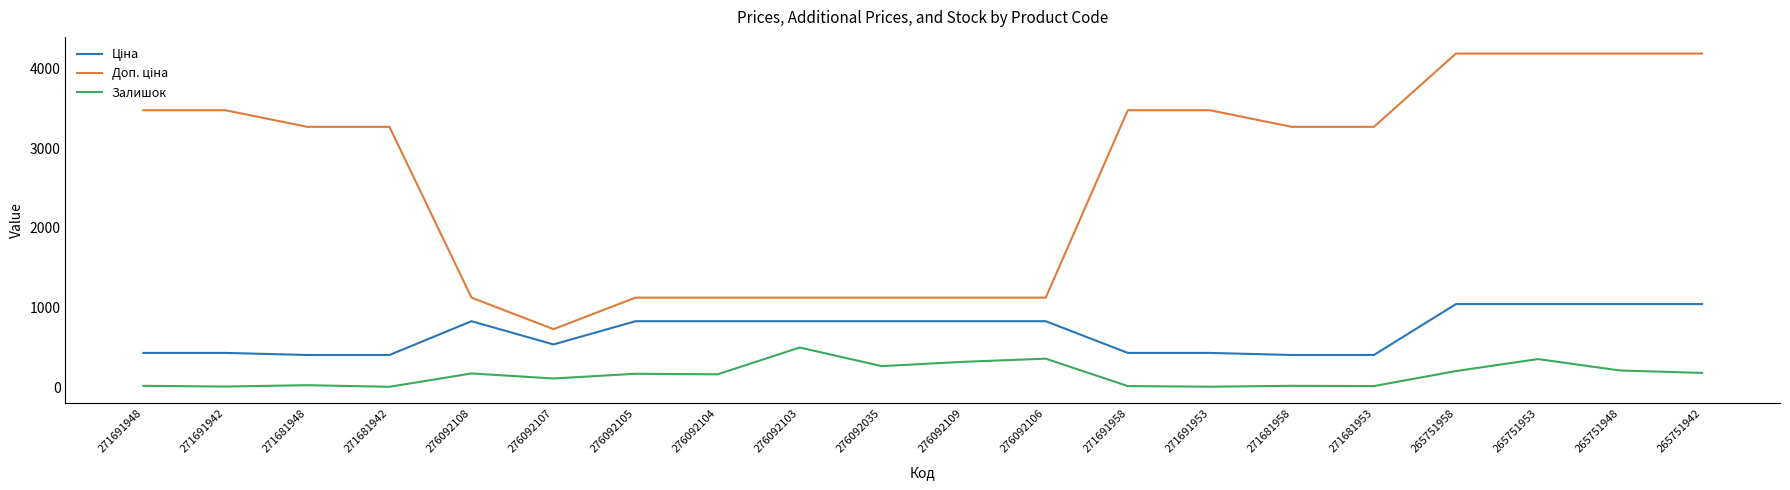

What is the difference between the maximum and minimum values in the Залишок series?

492.0